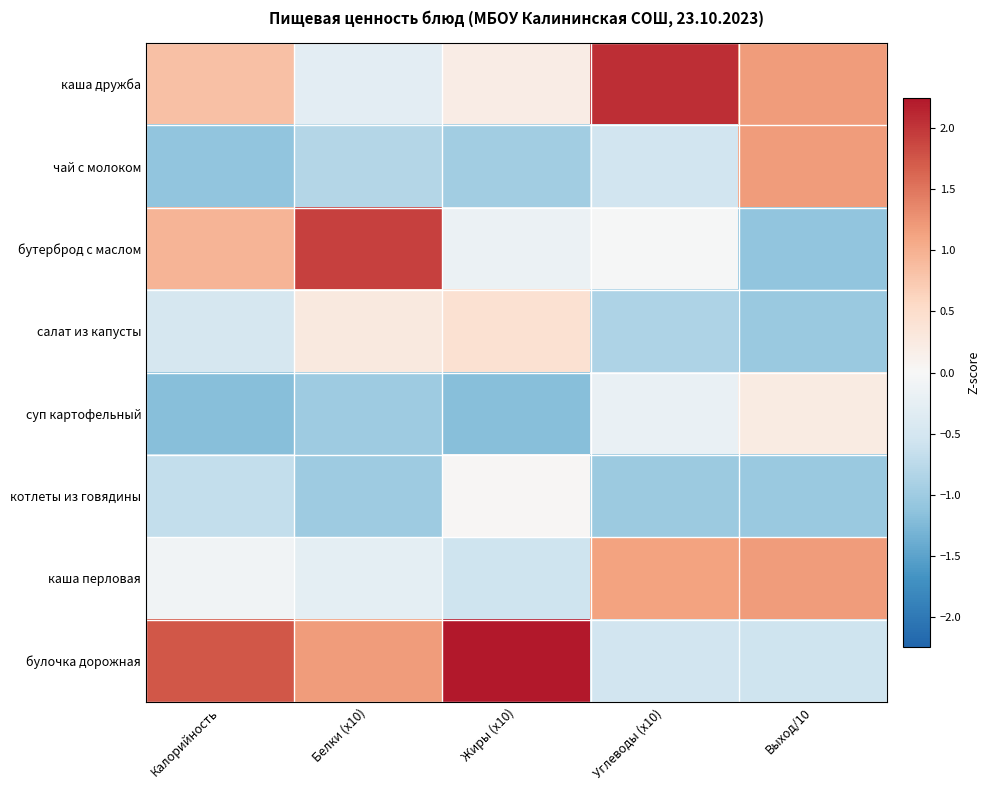

At which category is the sum across all series the highest?

Углеводы (x10)